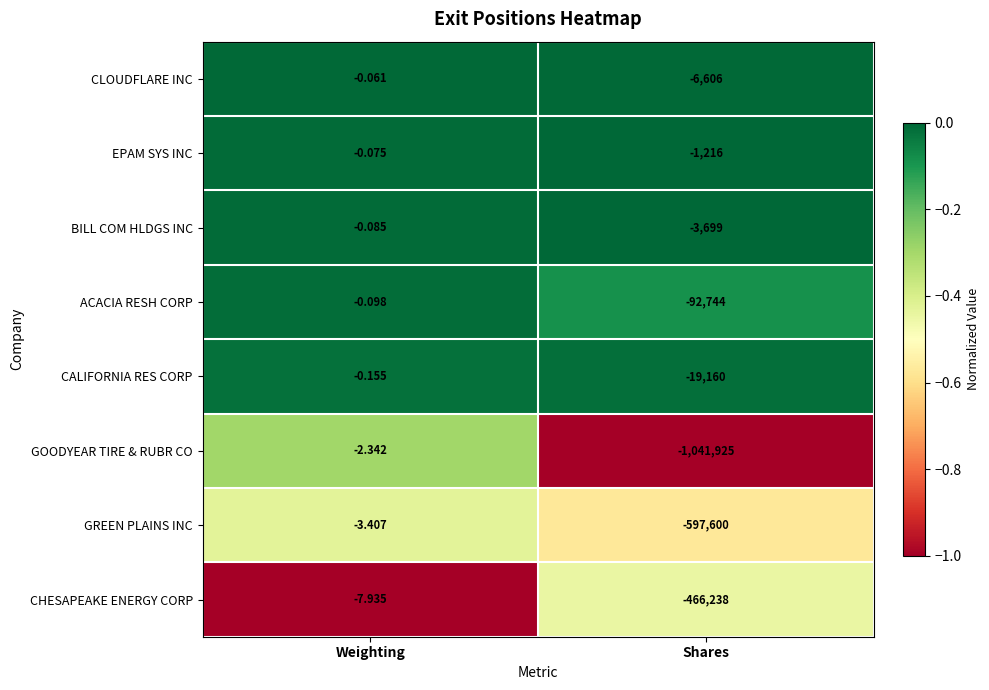

Count the number of data series in this chart.

8